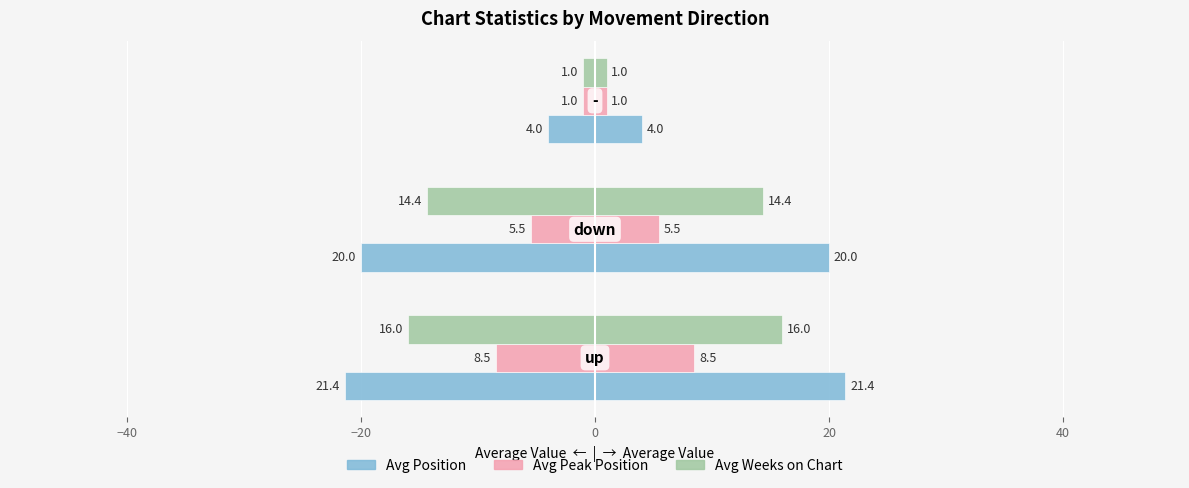

How many Avg Weeks on Chart values are between 1 and 16?

3